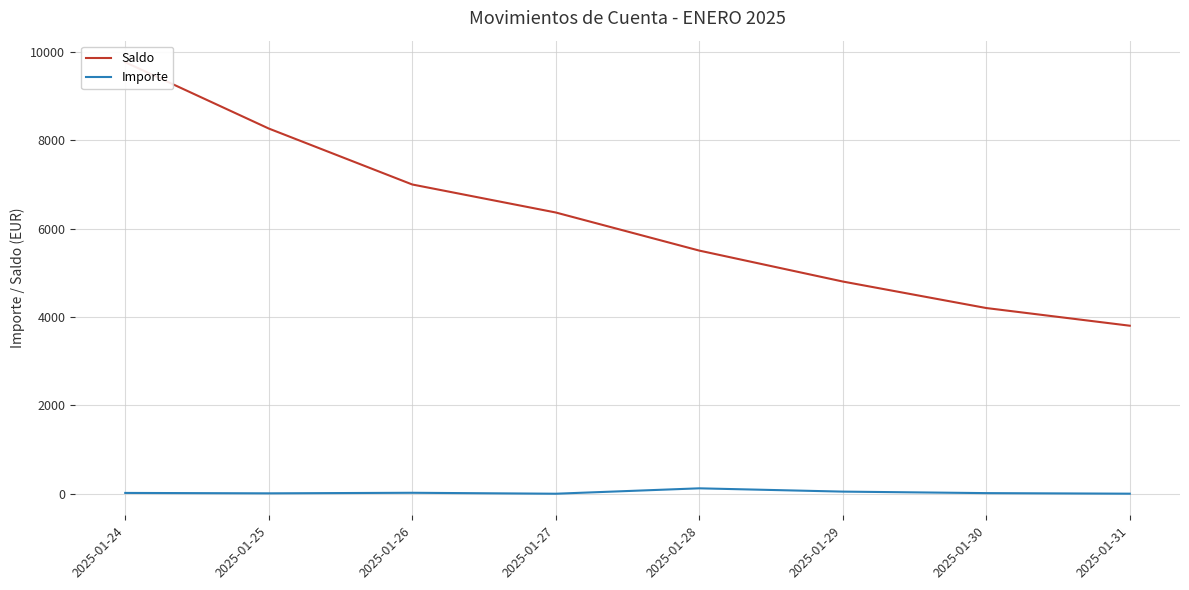

List the series in order of their peak value, highest first.

Saldo, Importe